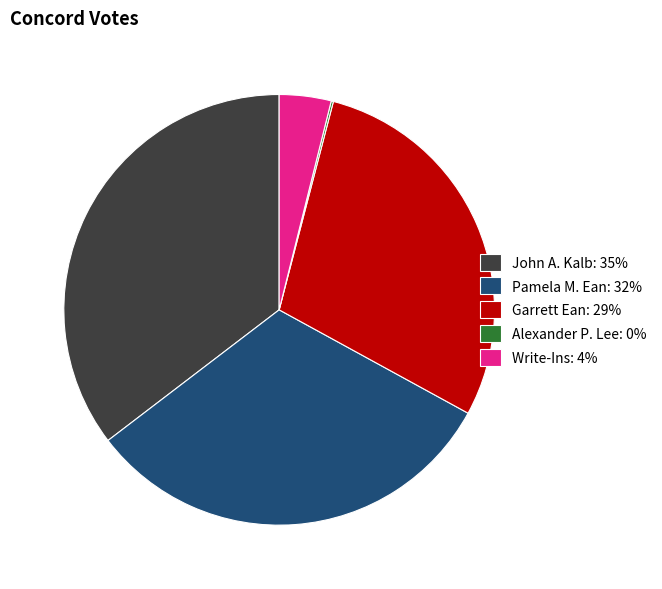

Does John A. Kalb: 35% represent more than half of the total?

No